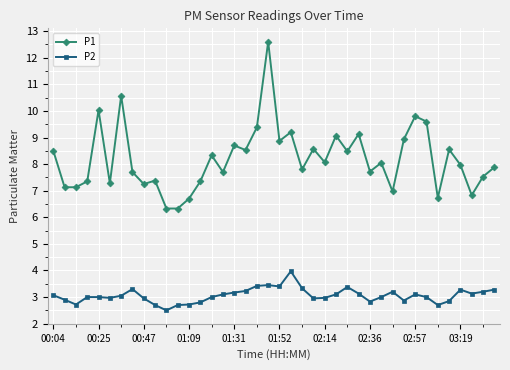

Which series has the largest total across all categories?

P1